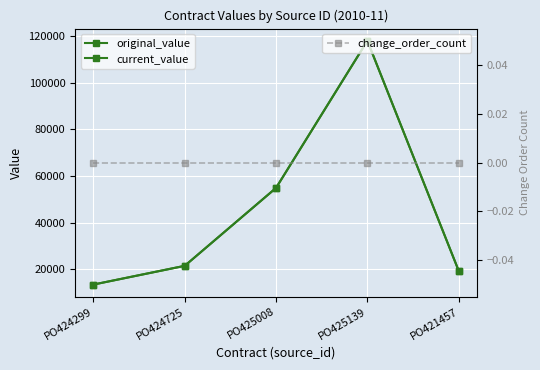

How many series are shown in this chart?

3